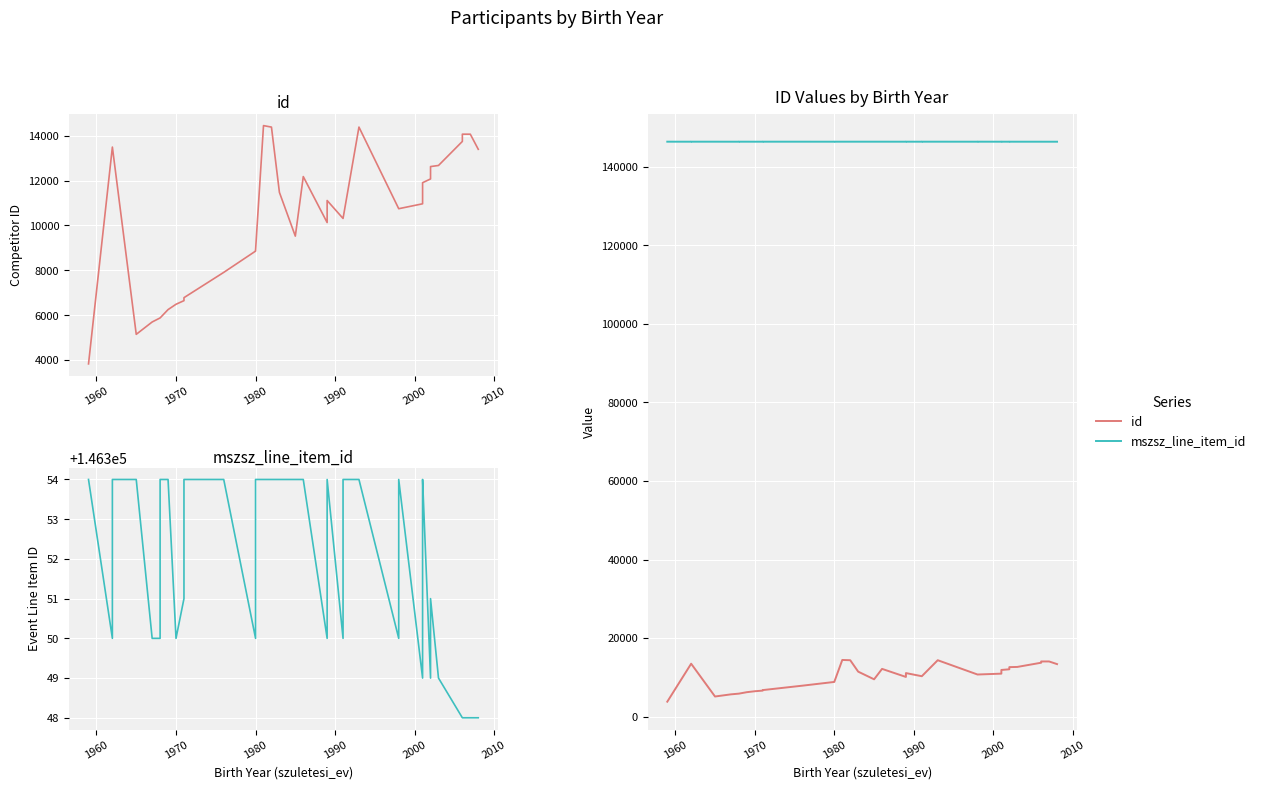

What is the difference between the second highest and second lowest values in the id series?

9237